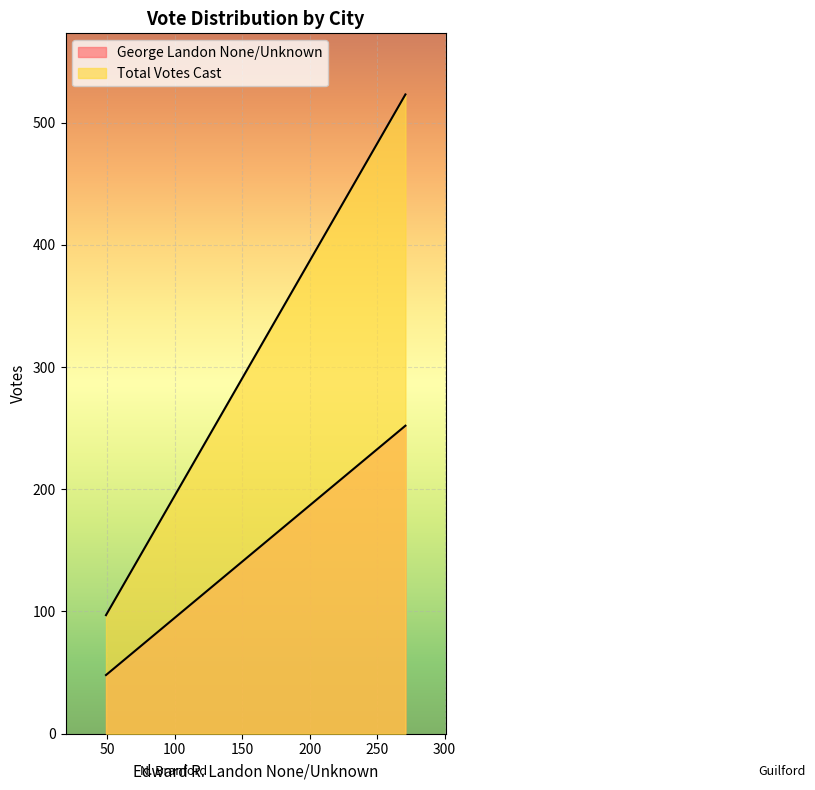

How many values in the George Landon None/Unknown series are below 252?

1